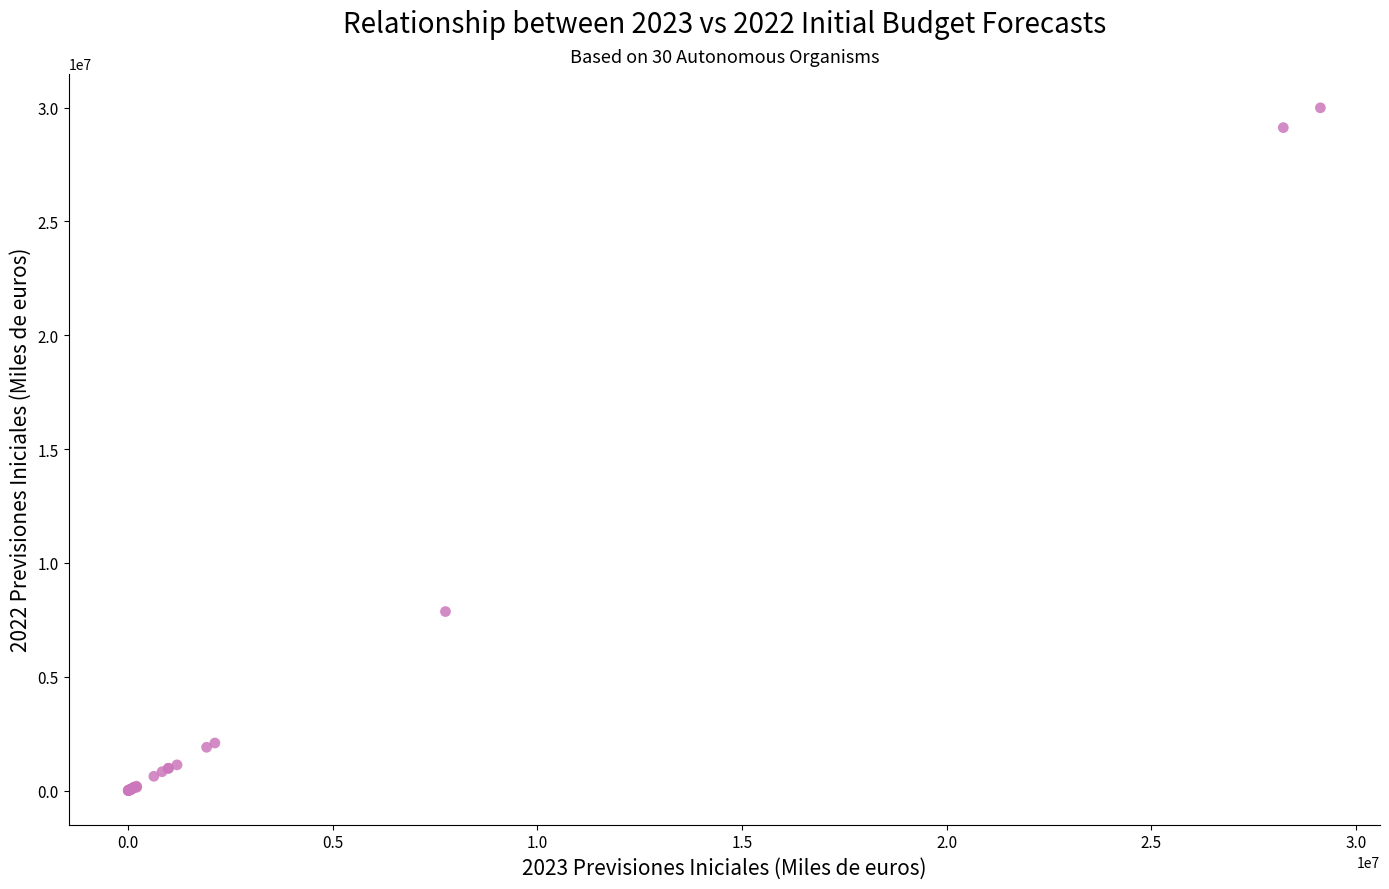

What Y value in the scatter plot is closest to 14997442?

7867186